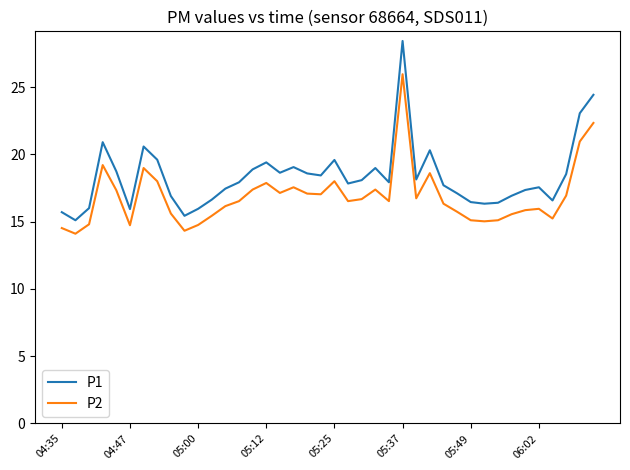

True or false: P1 and P2 intersect in this chart.

False